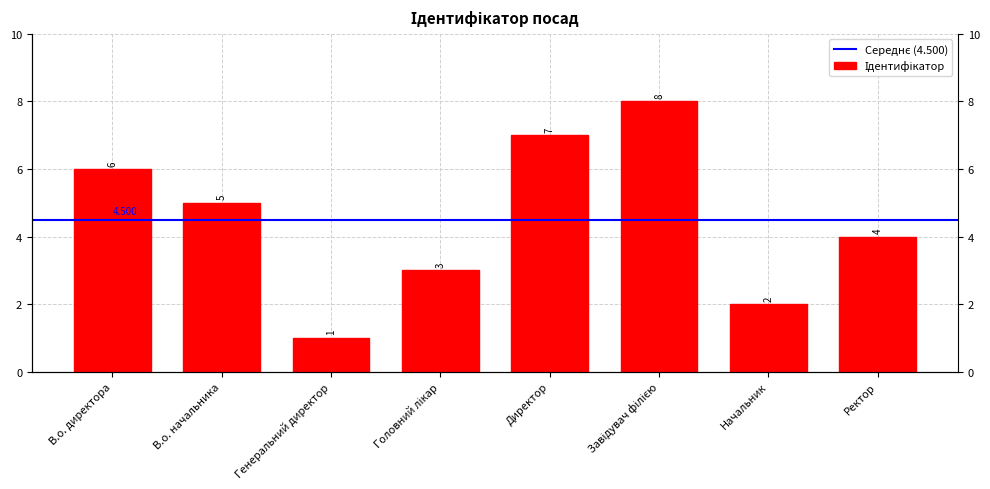

Does the chart contain any negative values?

No